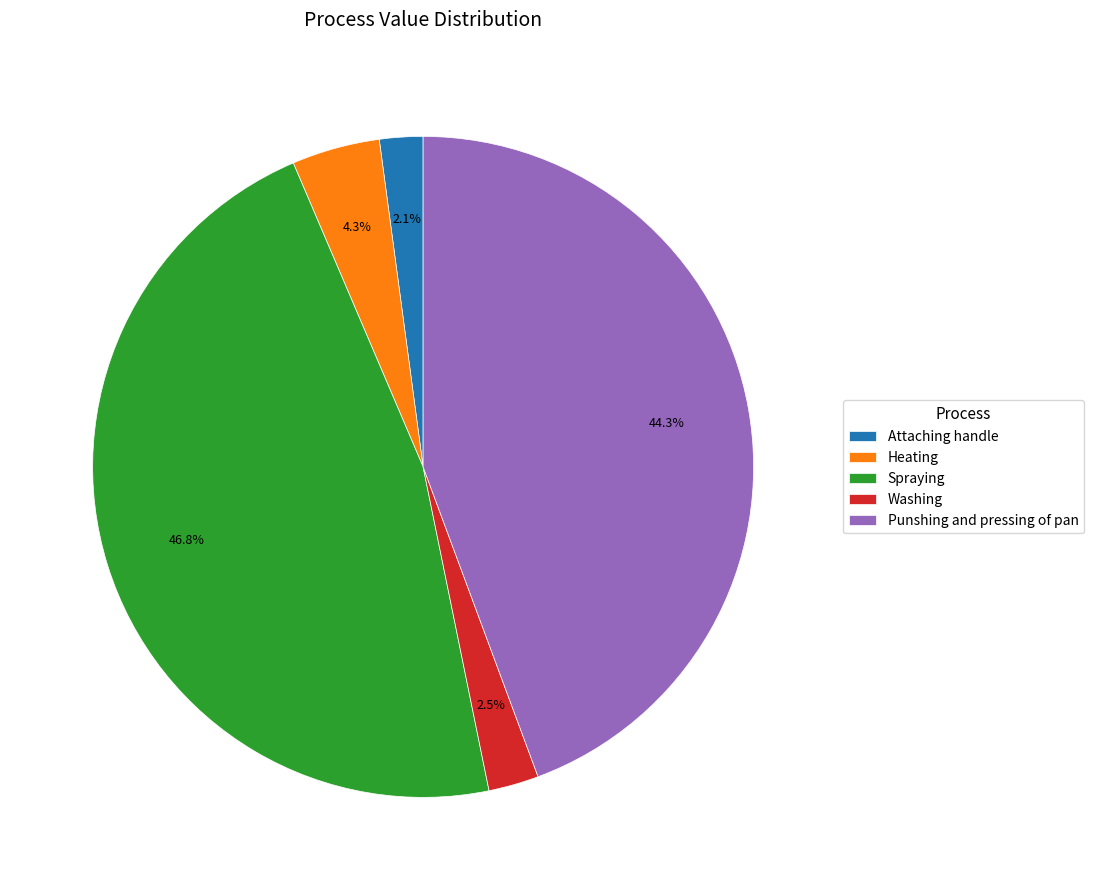

Which slice is the largest?

Spraying